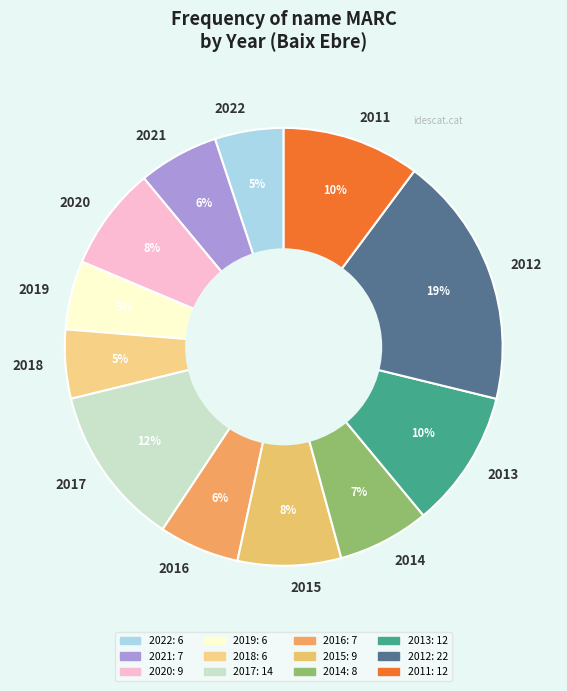

True or false: 2020 accounts for 1% of the total.

False